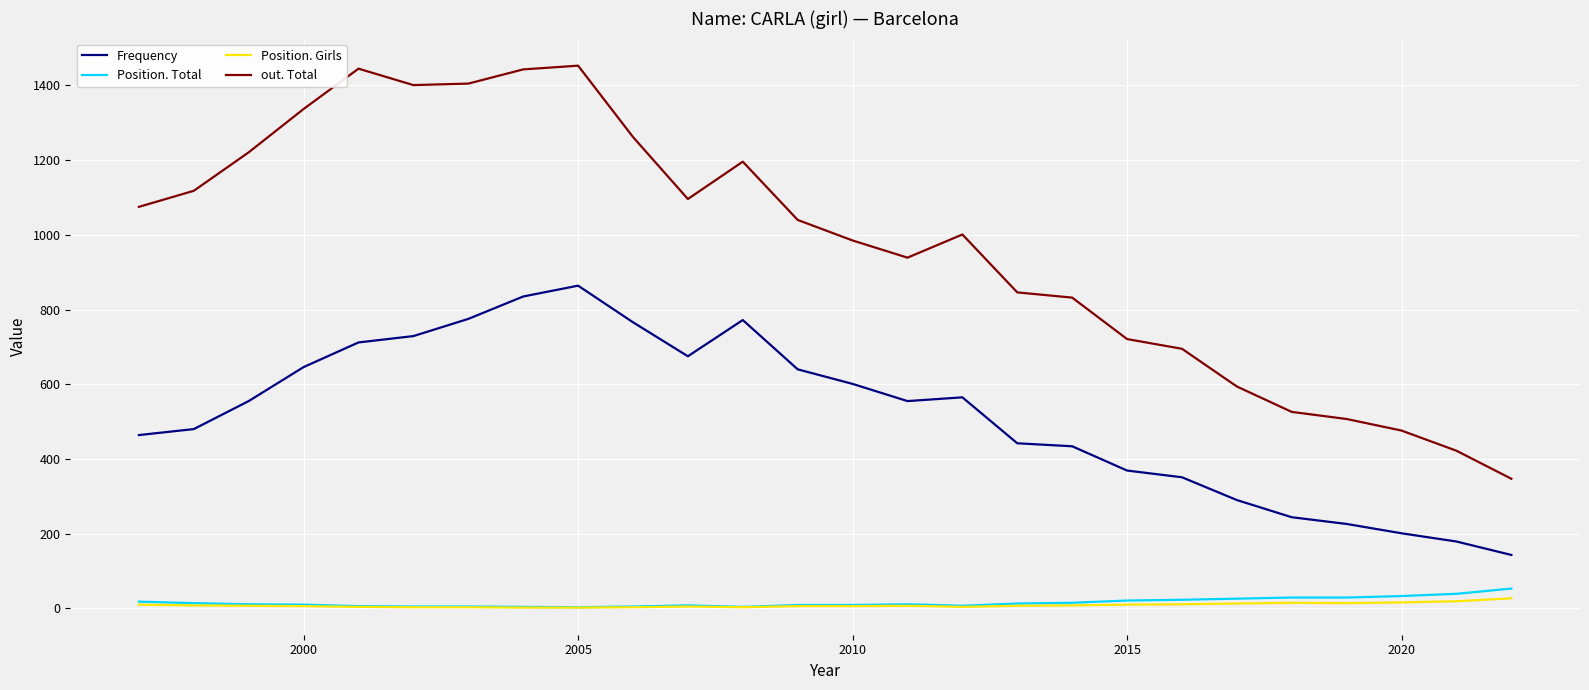

Which series has the largest total across all categories?

out. Total